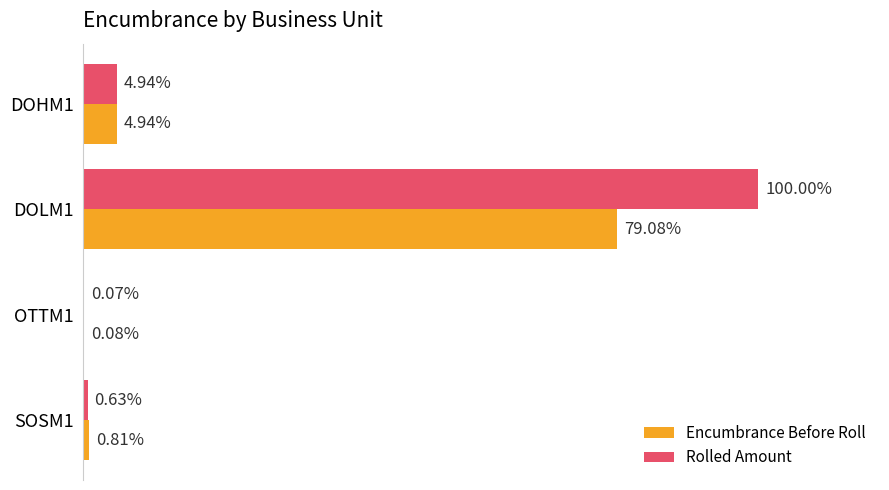

List the series in order of their overall mean, lowest first.

Encumbrance Before Roll, Rolled Amount